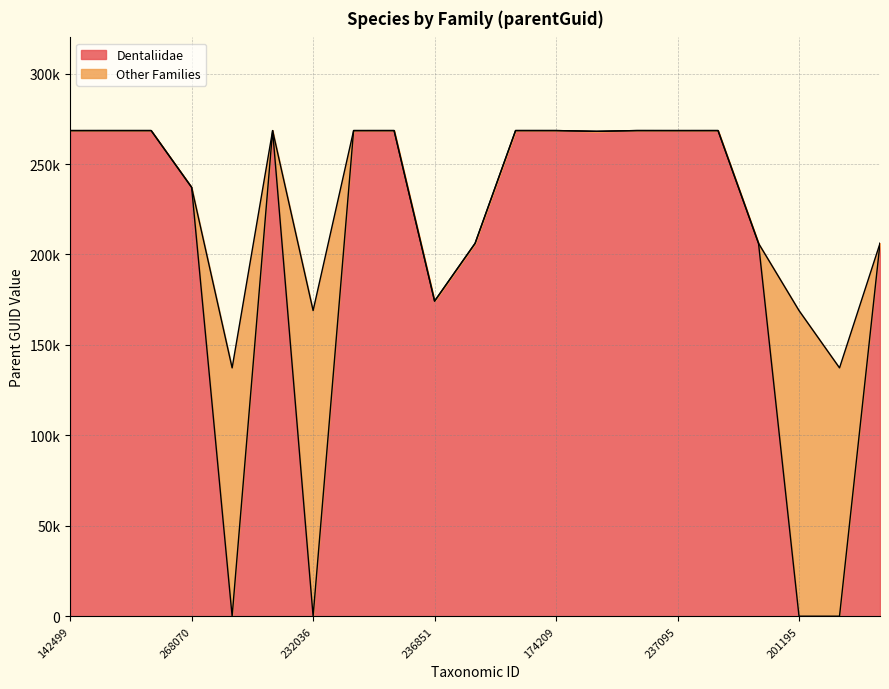

Reading right to left, extract all data points from this chart.

237086=206151	231983=0	201195=0	268494=206151	268077=268498	237095=268491	206153=268502	268054=268084	174209=268498	268080=268504	237089=206151	236851=174218	142489=268498	268488=268491	232036=0	268506=268491	231980=0	268070=237092	268071=268498	174213=268498	142499=268491